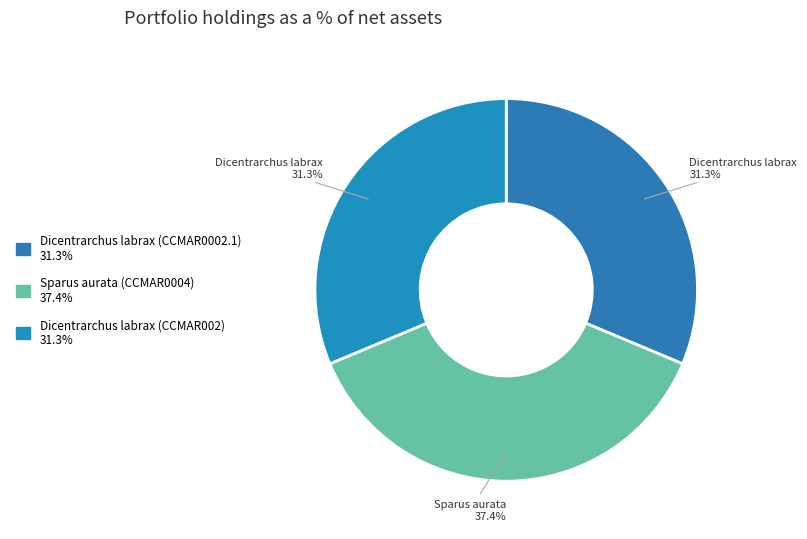

Is it true that Dicentrarchus labrax (CCMAR002) is 31% of the pie?

True